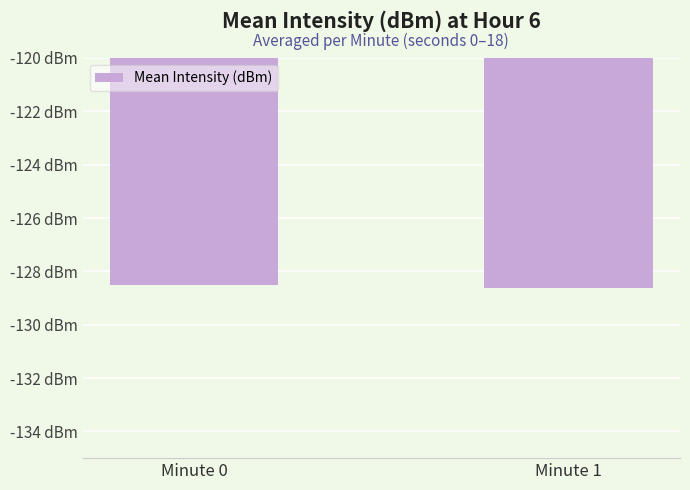

Between Minute 0 and Minute 1, which is larger?

Minute 0